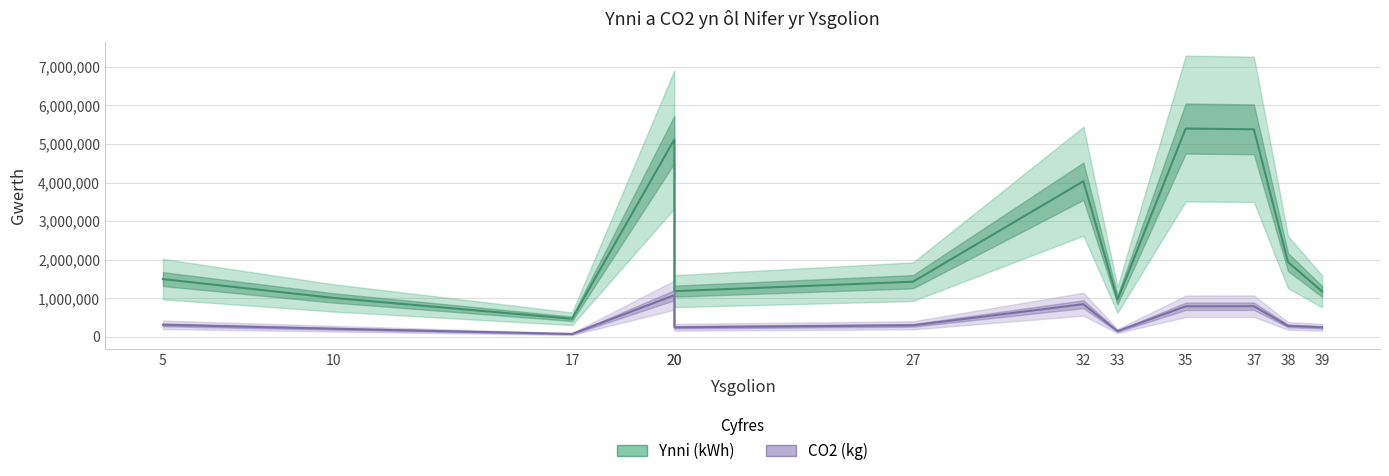

What is the difference between the CO2 (kg) values at 32 and 17?

771330